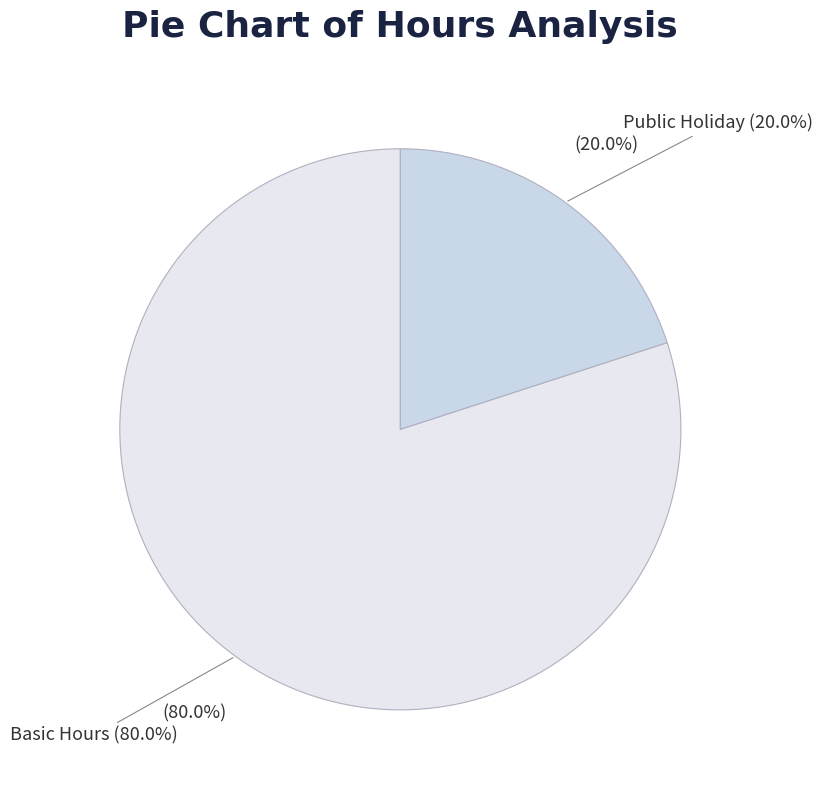

Count the number of slices in the pie.

6